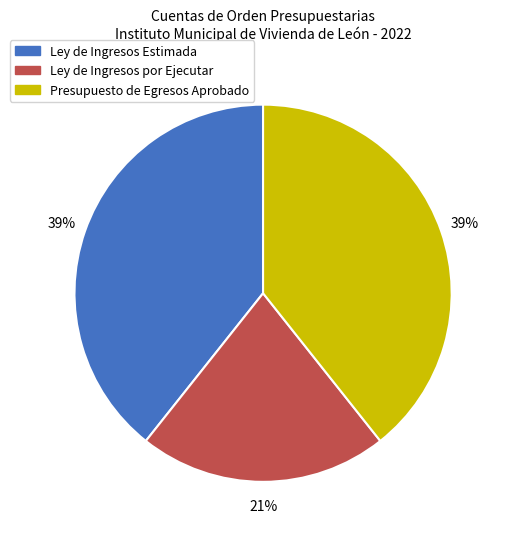

Is the sum of Presupuesto de Egresos Aprobado and Ley de Ingresos por Ejecutar greater than half?

Yes